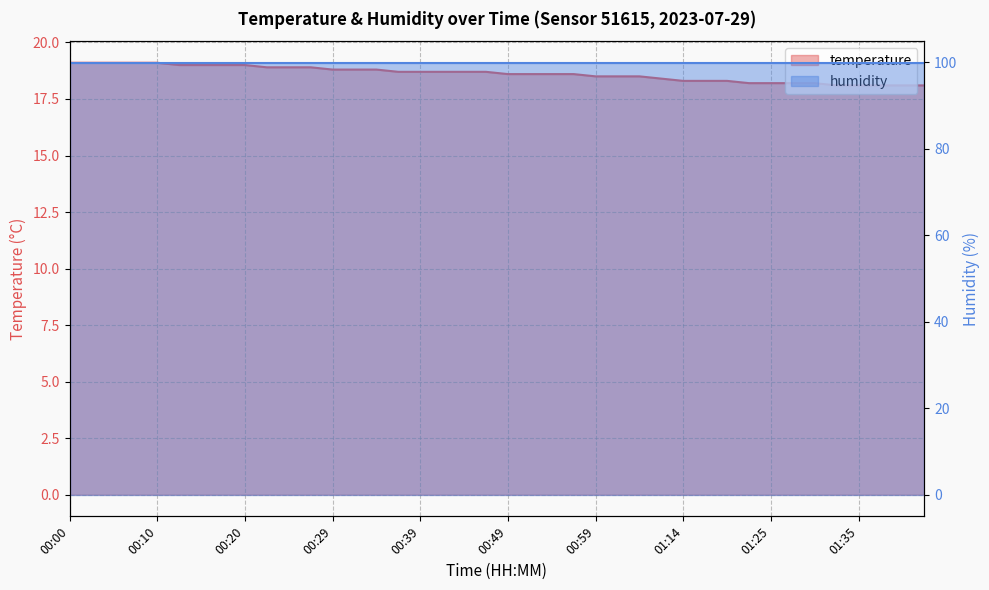

Is it true that the value at 01:35 is 18.1?

True